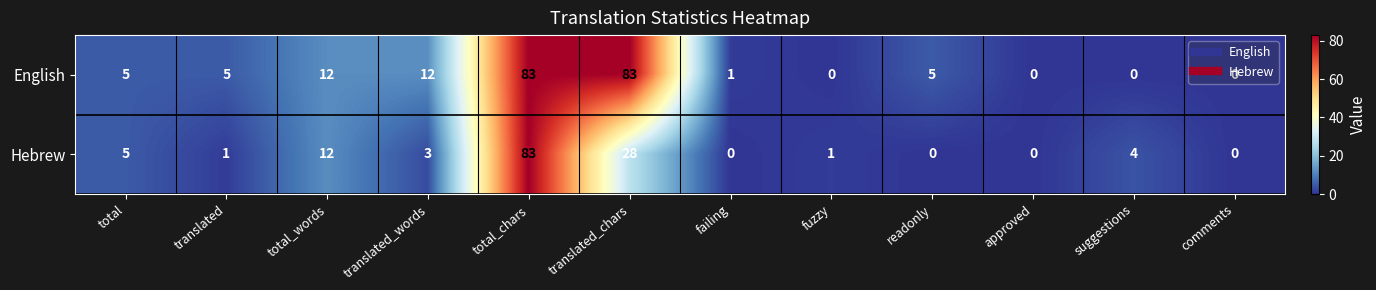

True or false: English has a value of 0 at failing.

False